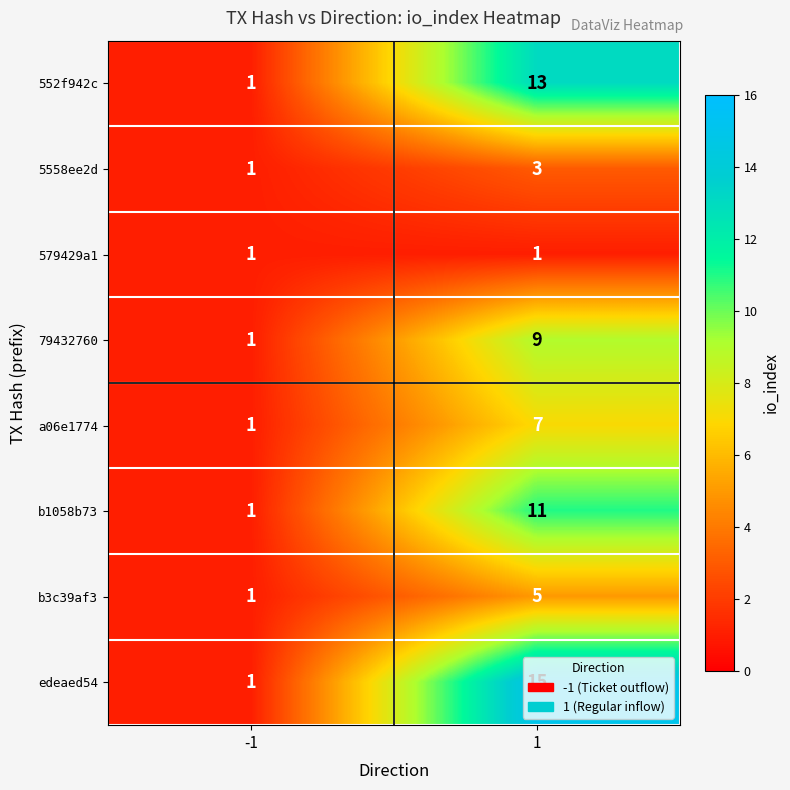

Which series has the largest range (max minus min)?

edeaed54